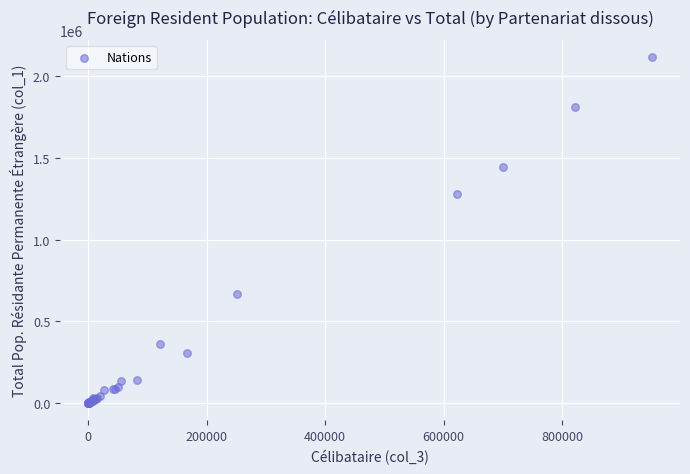

What Y value in the scatter plot is closest to 1059108?

1283103